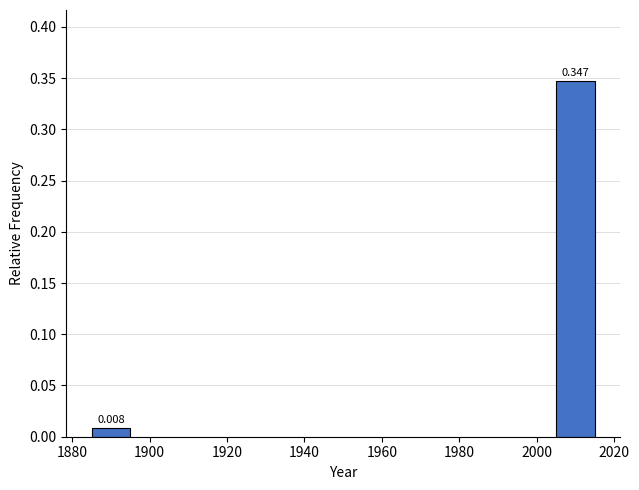

How many data points does each series have?

2